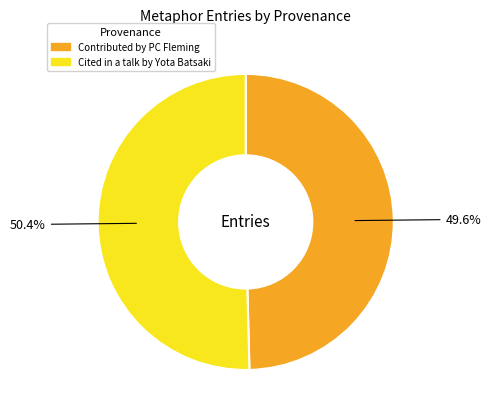

True or false: Cited in a talk by Yota Batsaki accounts for 50% of the total.

True